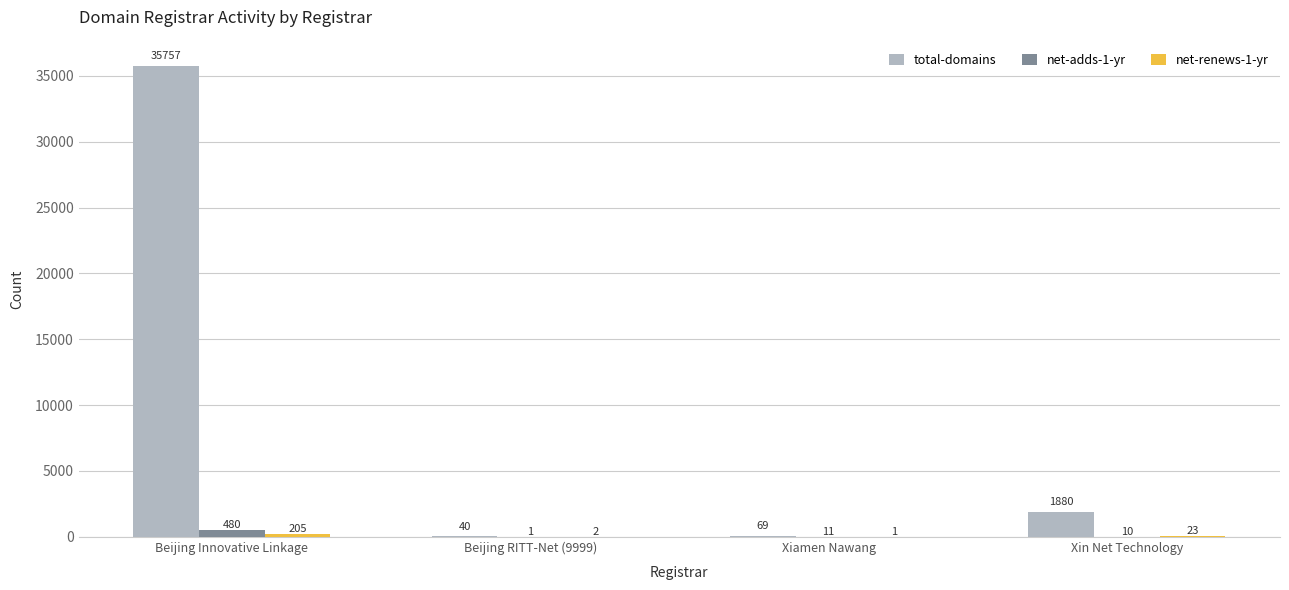

The value of net-adds-1-yr at Xin Net Technology is 10. True or false?

True